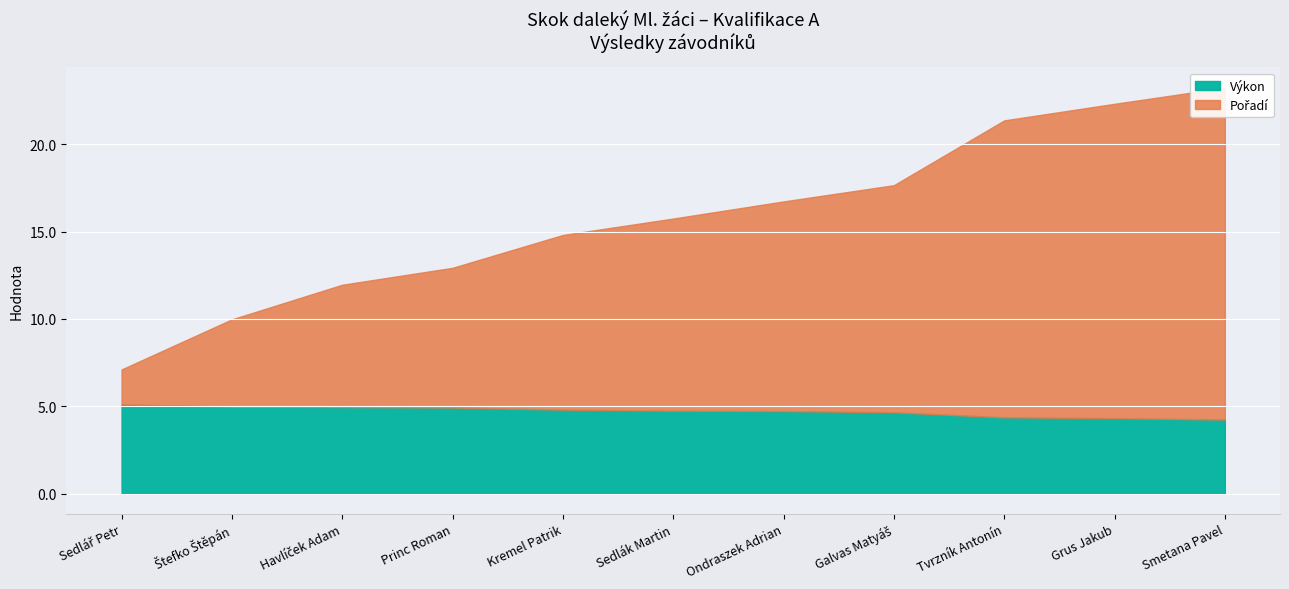

The value of Výkon at Kremel Patrik is 4.8. True or false?

True